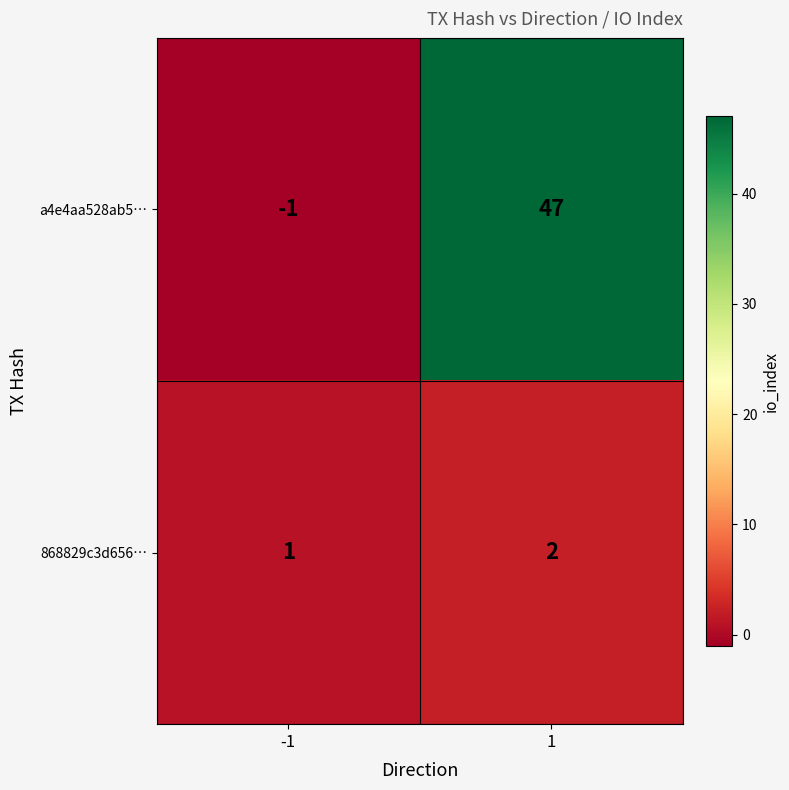

Count the number of categories in the chart.

2